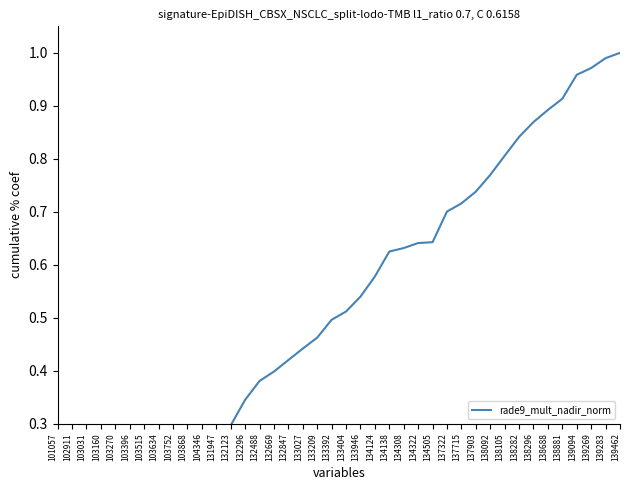

Does the chart have visible grid lines?

No